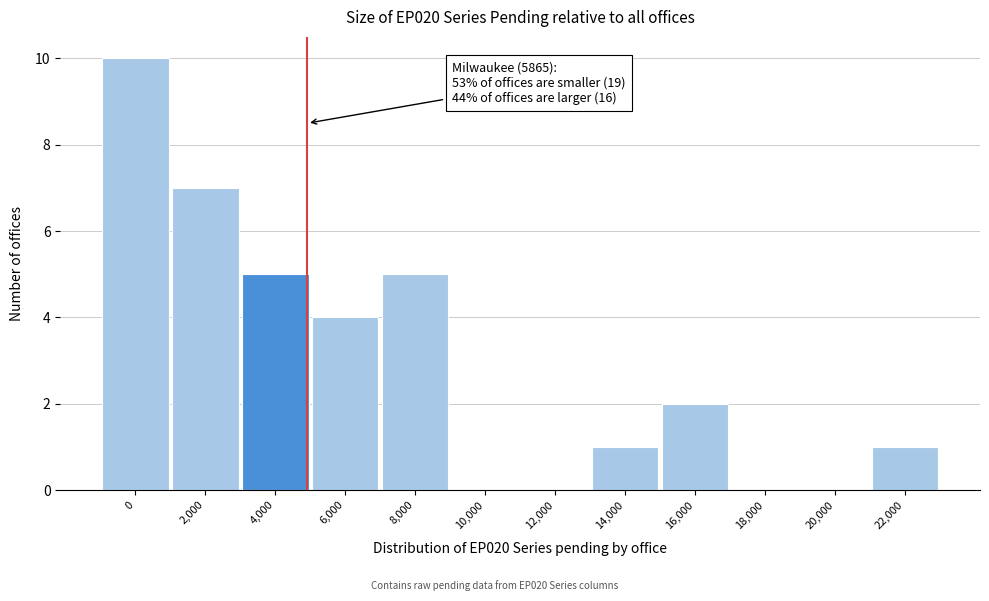

Reading left to right, list all the values displayed in this chart.

0=10	2,000=7	4,000=5	6,000=4	8,000=5	10,000=0	12,000=0	14,000=1	16,000=2	18,000=0	20,000=0	22,000=1